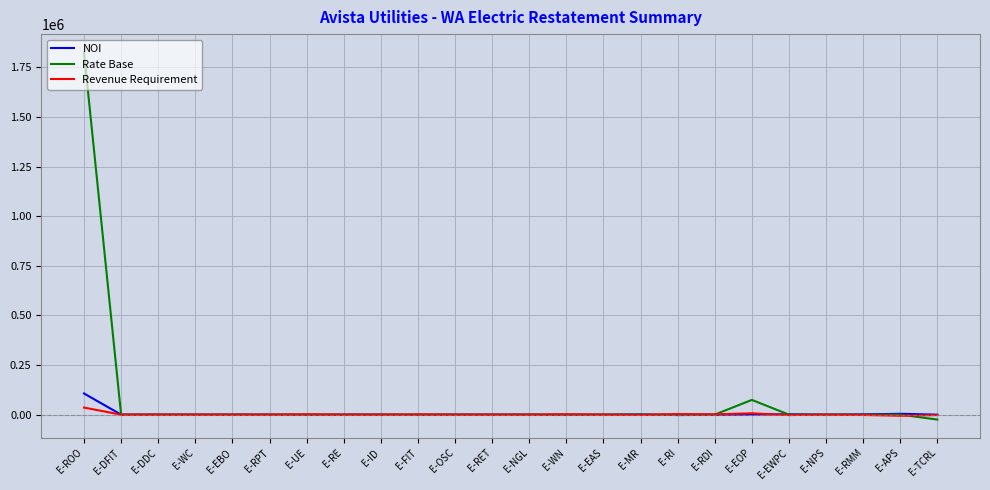

At which category is the sum across all series the highest?

E-ROO